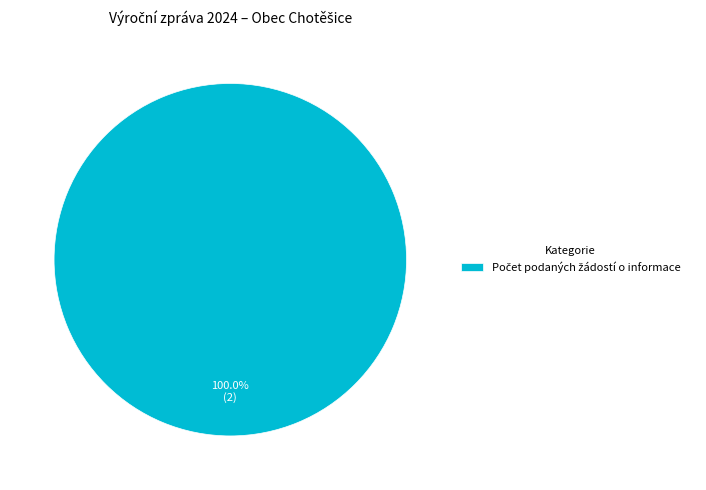

How many slices are in this pie chart?

1